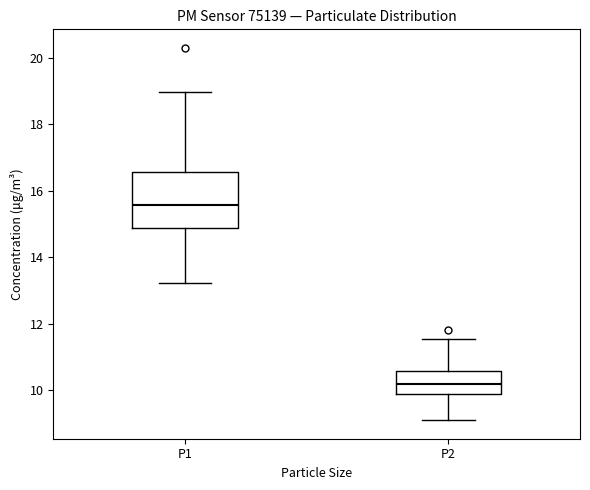

Reading left to right, transcribe this box plot: for each box, give where its median line is, the range the box spans, and where its two whiskers end, as read against the y-axis. The values are not printed on the chart, so give them approximately, as read against the axis.

P1: median 15.6, box 14.8 to 16.6, whiskers 13.2 to 19.0
P2: median 10.2, box 9.8 to 10.6, whiskers 9.2 to 11.6